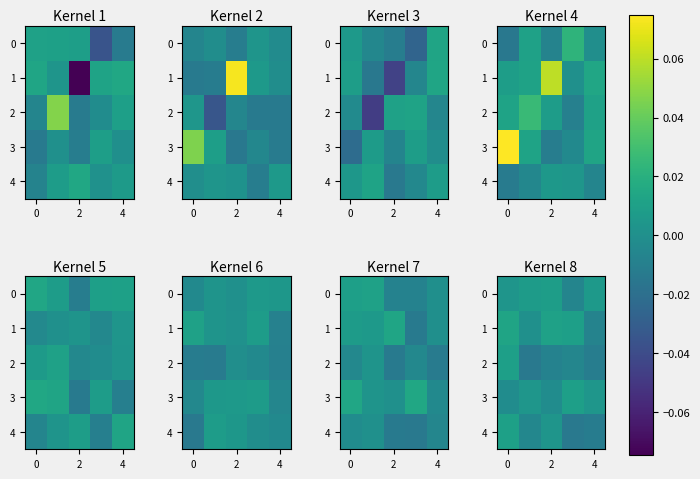

At how many categories does at least one series exceed 0?

5